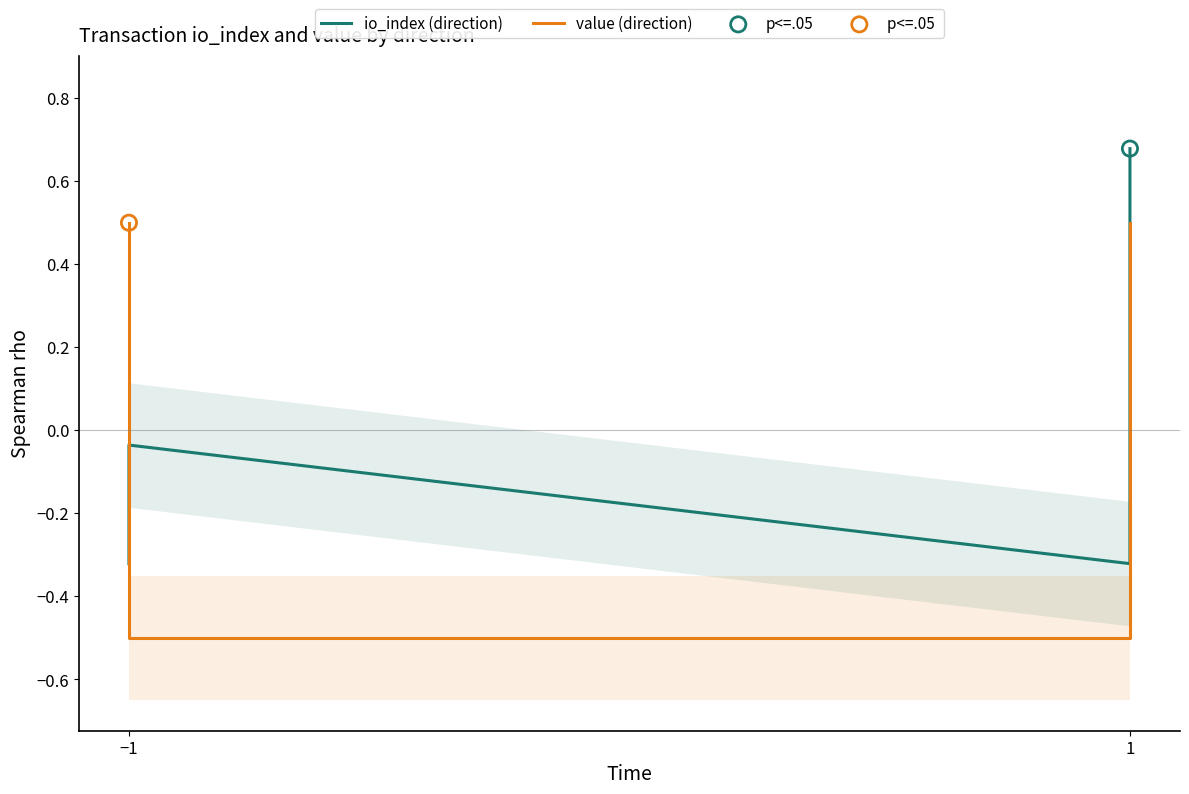

Which series has the widest spread of Y values?

io_index (direction)